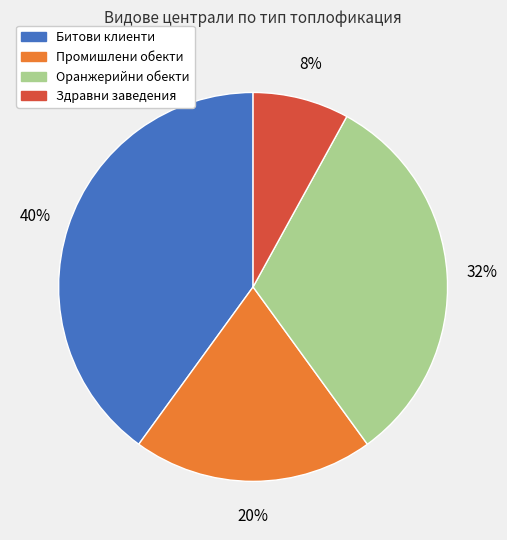

To the nearest percent, what is the difference between the largest and smallest slice percentages?

32%